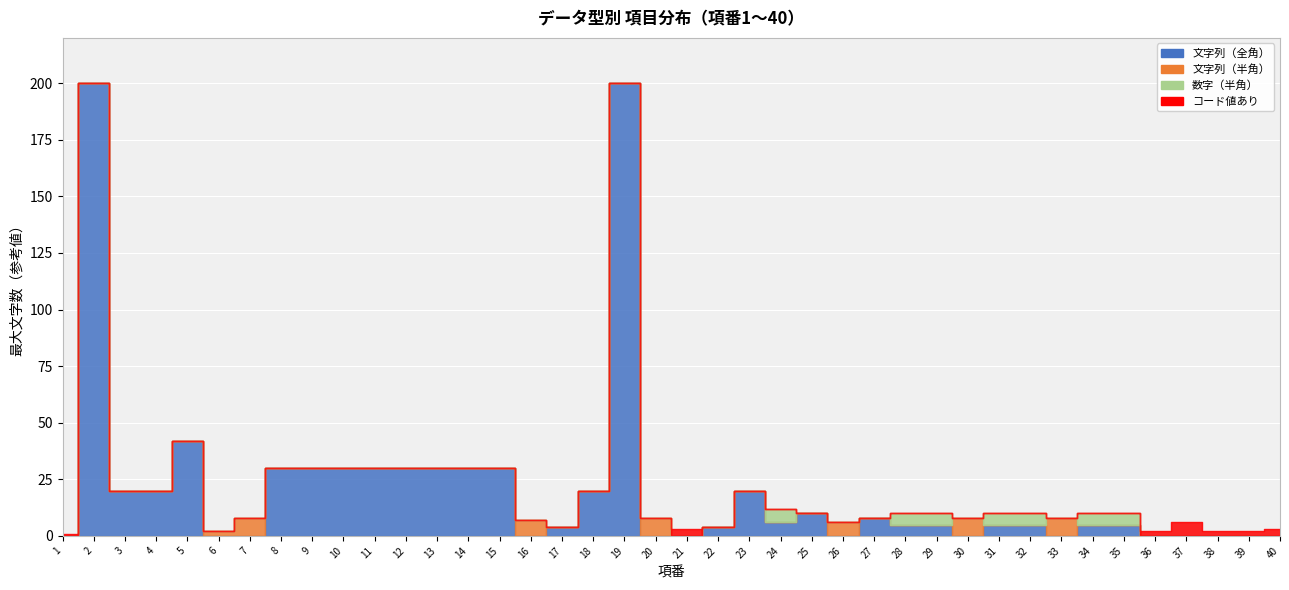

Which series changed the most between 8 and 34?

文字列（全角）